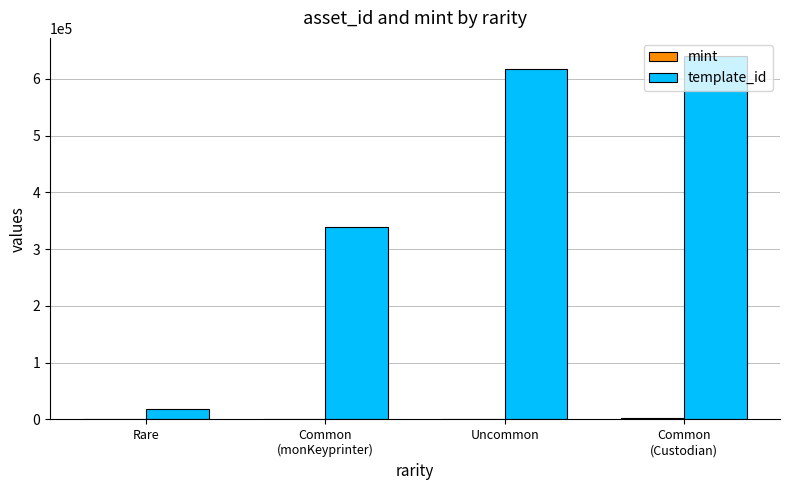

Which series has the largest total across all categories?

template_id